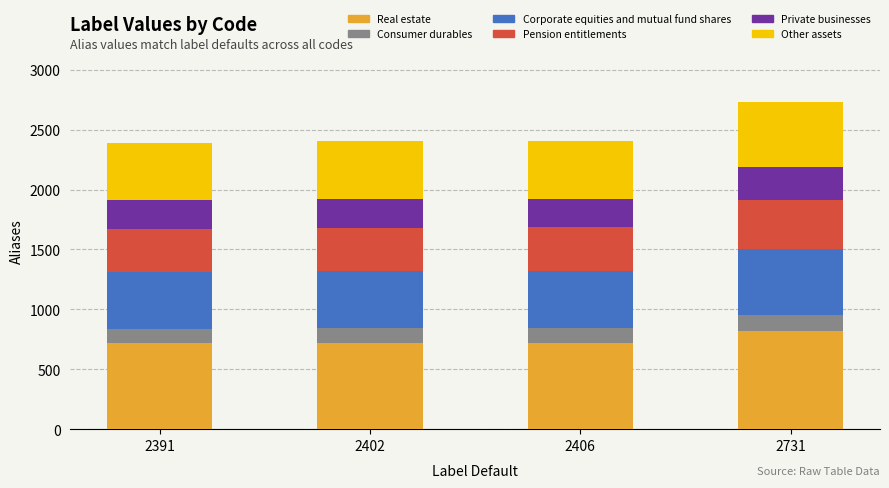

What is the minimum value for Real estate?

717.3